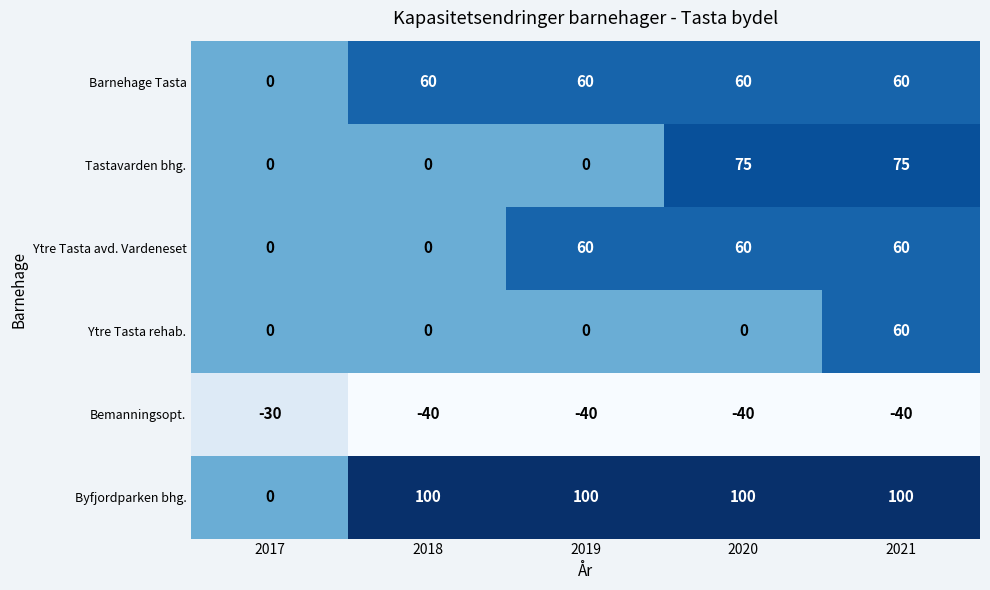

Reading left to right, extract all data points from this chart.

Barnehage Tasta: 0	60	60	60	60
Tastavarden bhg.: 0	0	0	75	75
Ytre Tasta avd. Vardeneset: 0	0	60	60	60
Ytre Tasta rehab.: 0	0	0	0	60
Bemanningsopt.: -30	-40	-40	-40	-40
Byfjordparken bhg.: 0	100	100	100	100